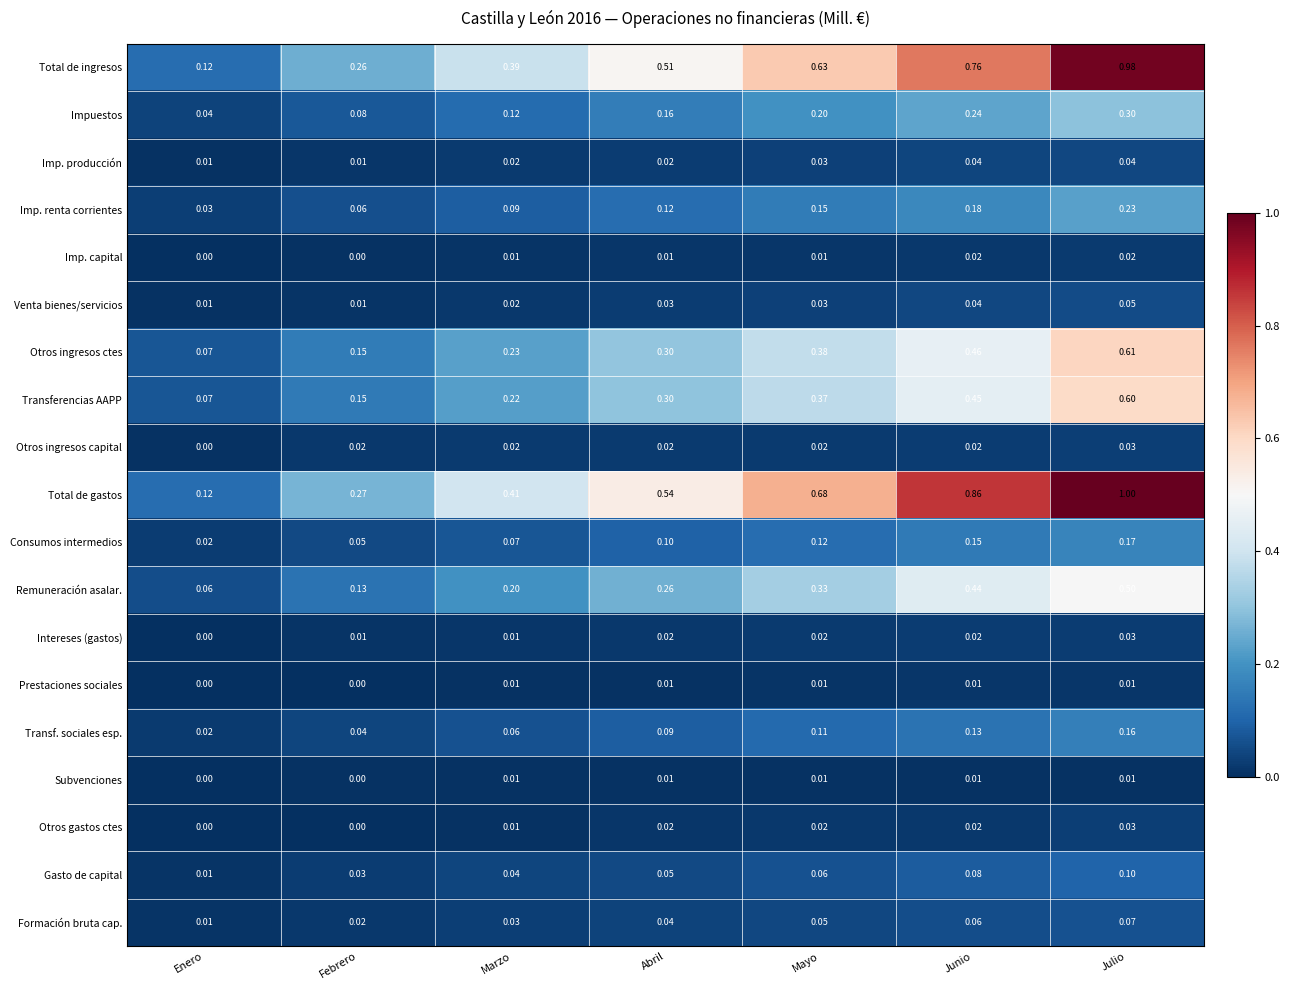

List the labels in order of Impuestos value, smallest first.

Enero, Febrero, Marzo, Abril, Mayo, Junio, Julio